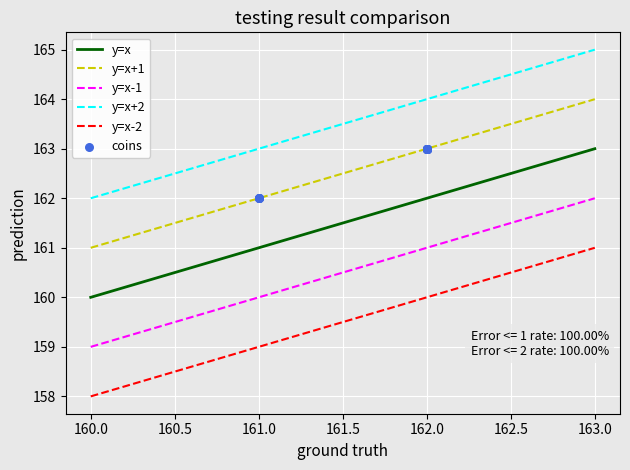

True or false: y=x-1 and y=x cross at least once.

False